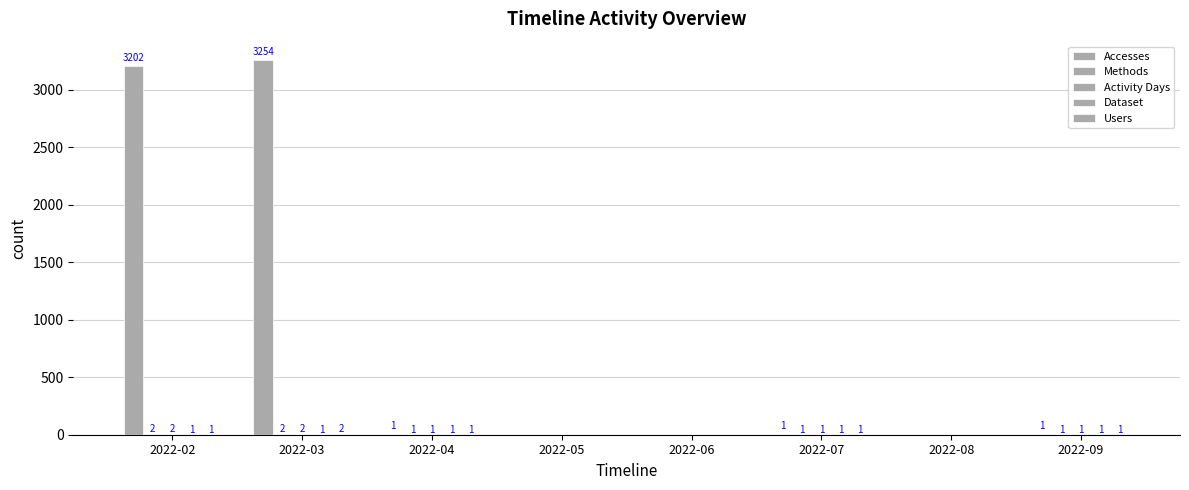

How many groups of bars are there?

8